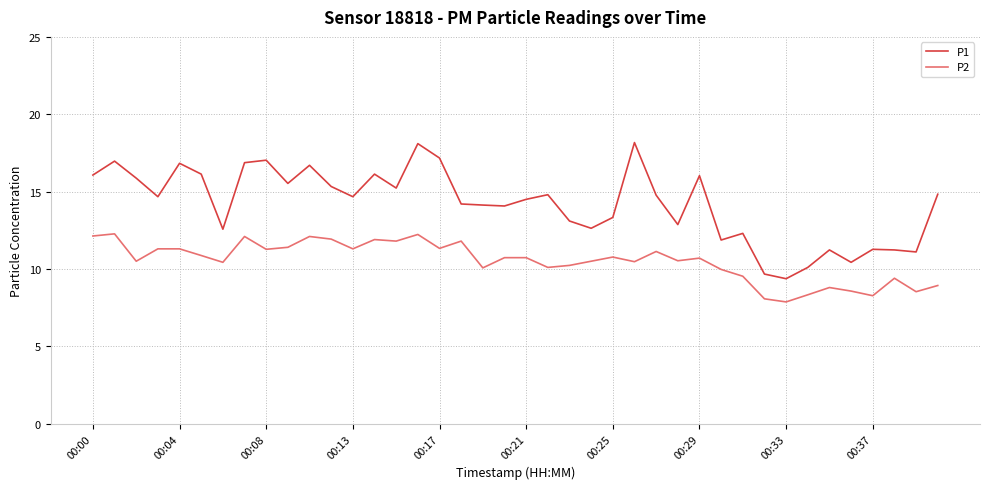

Rank the series by their maximum value, from highest to lowest.

P1, P2